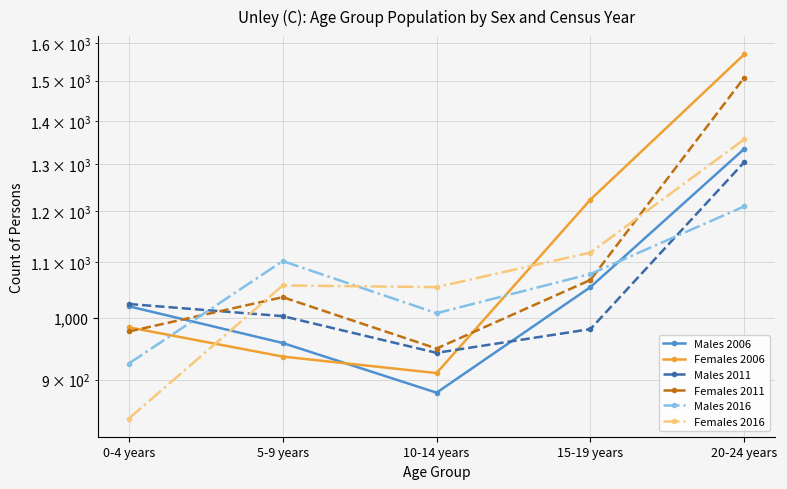

What is the sum of all Females 2016 values?

5428